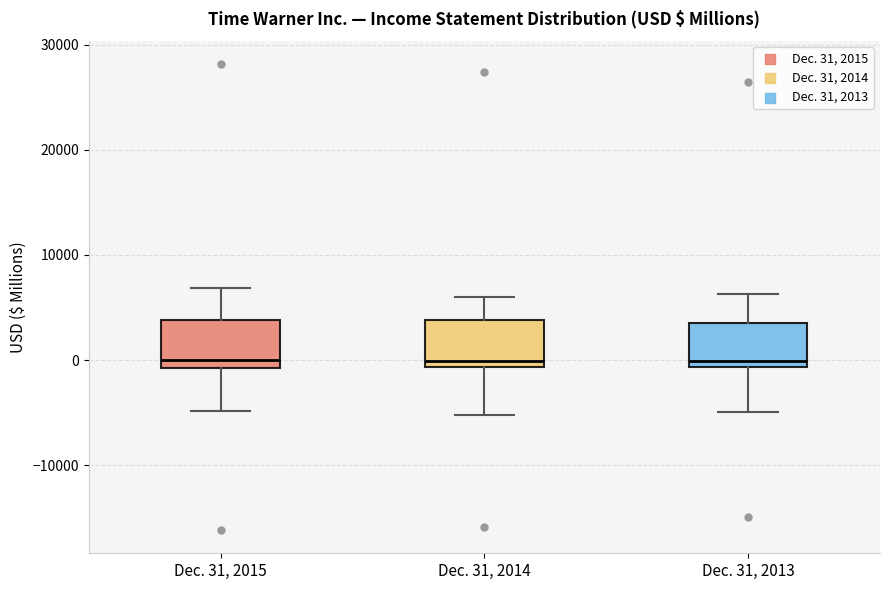

Where is the lower edge of the box for Dec. 31, 2013 on the y-axis? The values are not printed on the chart, so give them approximately, as read against the axis.

-1000